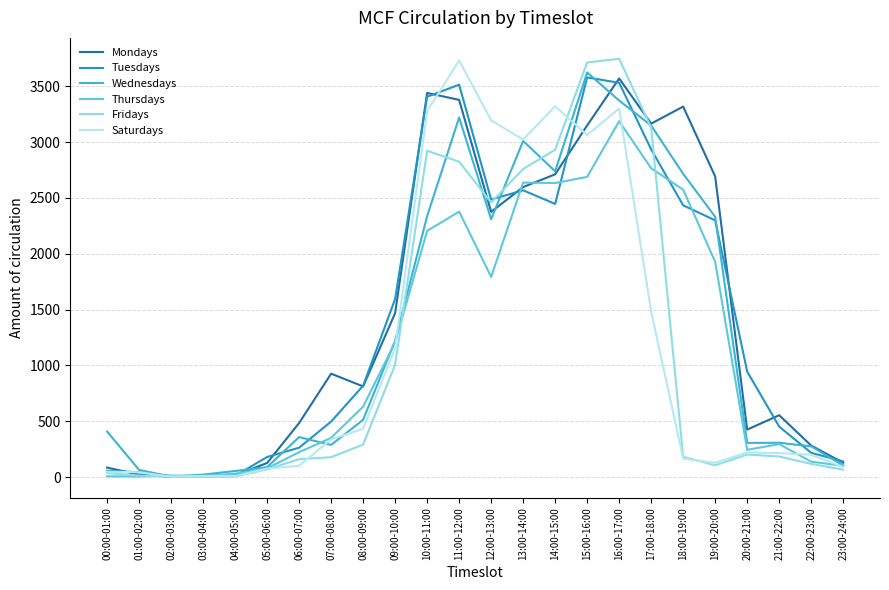

After their last crossing, which series has the higher values: Tuesdays or Saturdays?

Tuesdays